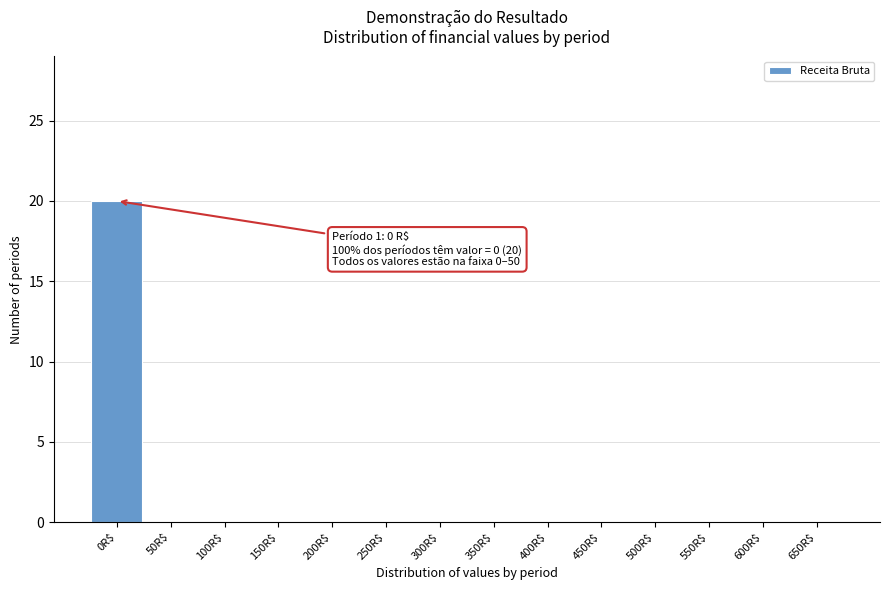

What is the sum of all values?

20